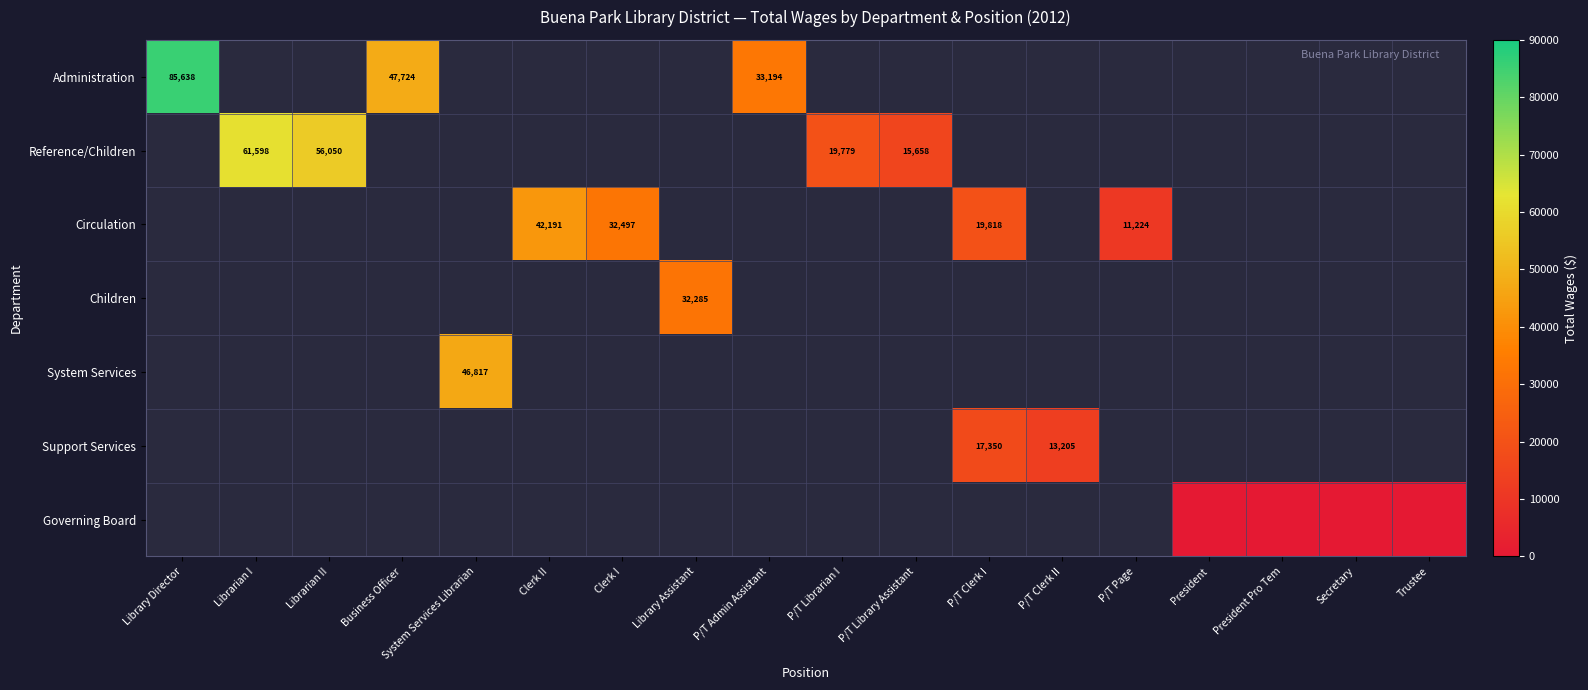

How many data points does each series have?

18